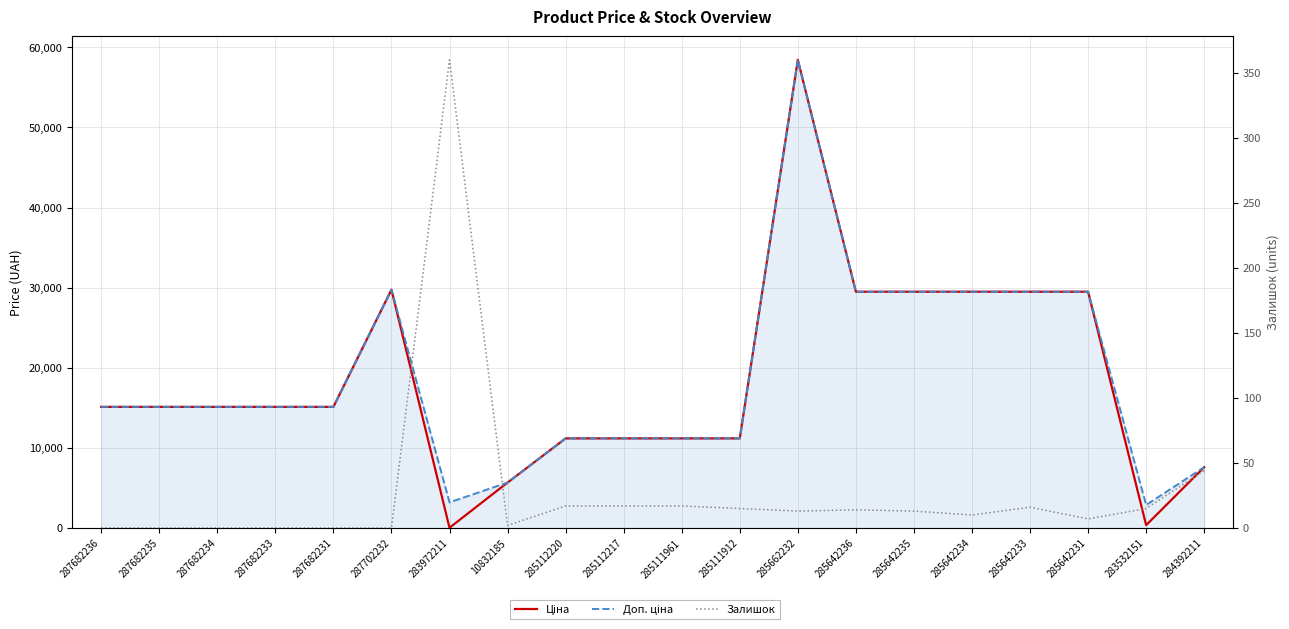

What value does the Доп. ціна series have at 287682233?

15120.0